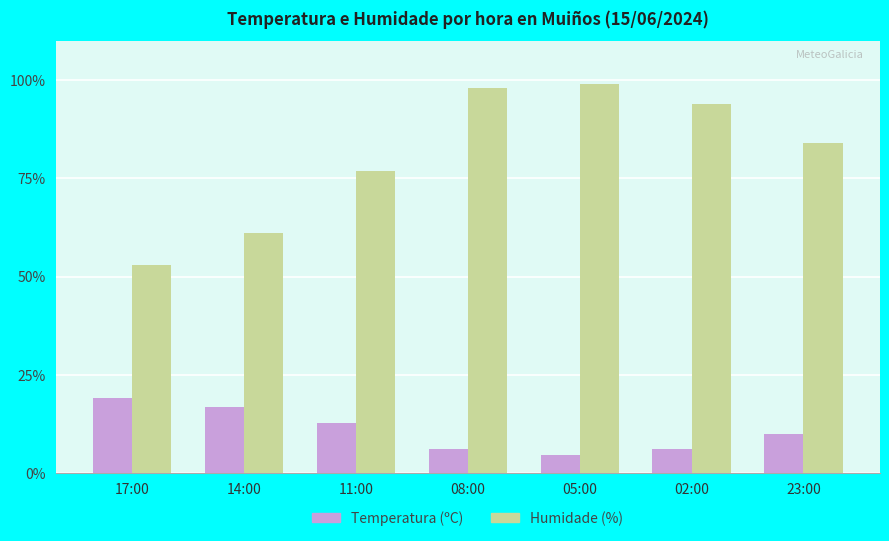

Is it true that Humidade (%) equals 27.6 at 17:00?

False